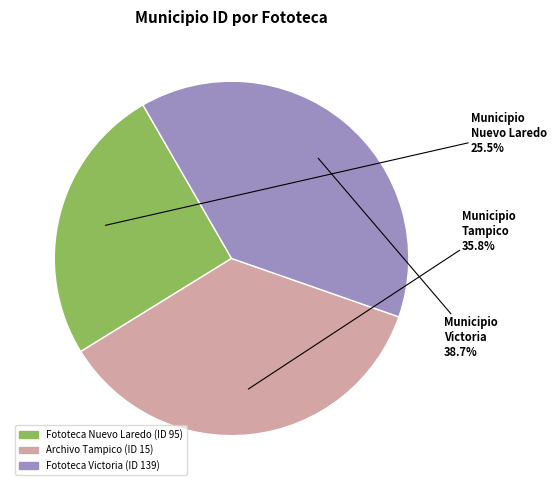

Does Fototeca Nuevo Laredo (ID 95) represent more than half of the total?

No